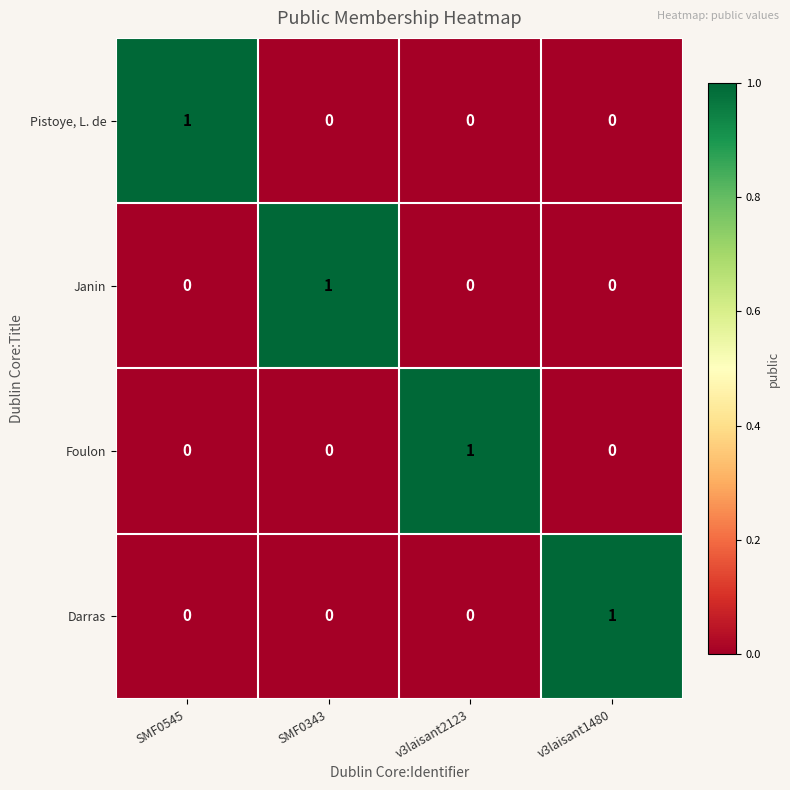

Reading left to right, list all the values displayed in this chart.

Pistoye, L. de: SMF0545=1	SMF0343=0	v3laisant2123=0	v3laisant1480=0
Janin: SMF0545=0	SMF0343=1	v3laisant2123=0	v3laisant1480=0
Foulon: SMF0545=0	SMF0343=0	v3laisant2123=1	v3laisant1480=0
Darras: SMF0545=0	SMF0343=0	v3laisant2123=0	v3laisant1480=1